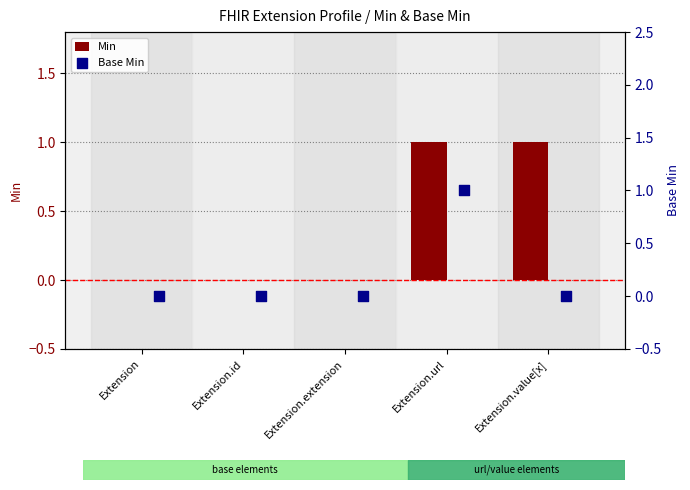

Is the value of Base Min at Extension.value[x] greater than the value of Min at Extension.url?

No